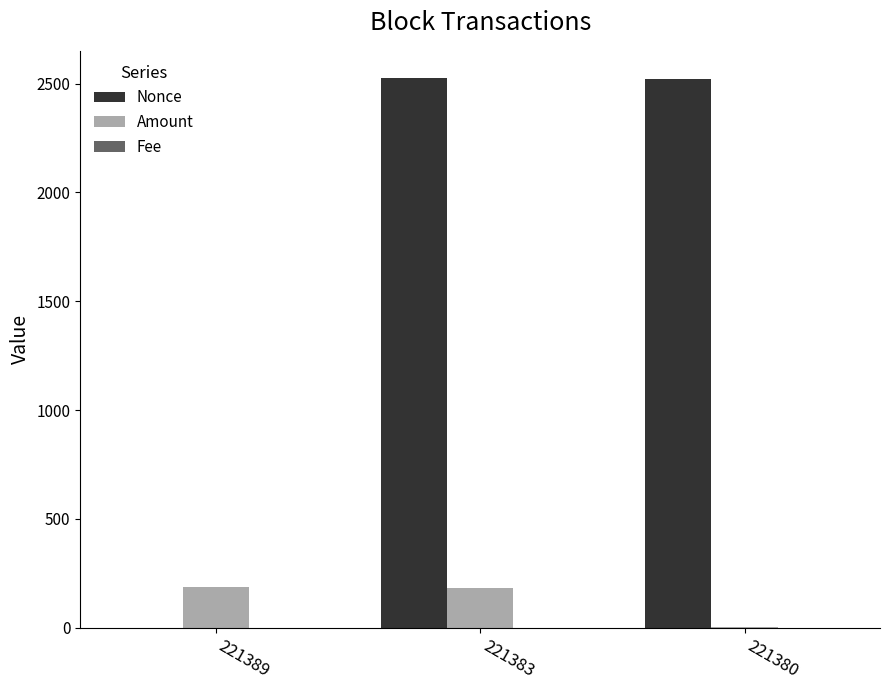

What is the sum of all Nonce values?

5047.0